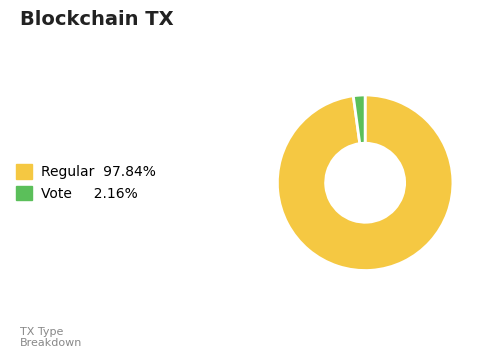

Which has a higher value, Regular or Vote?

Regular